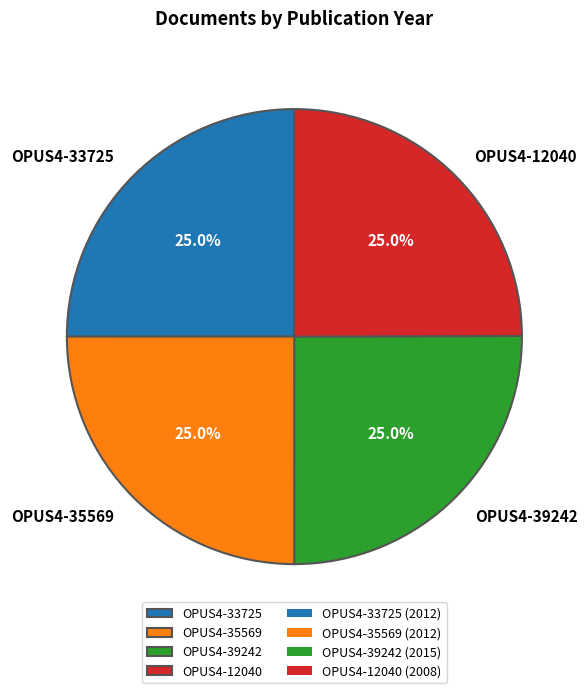

To the nearest percent, what percentage of the pie is OPUS4-39242?

25%